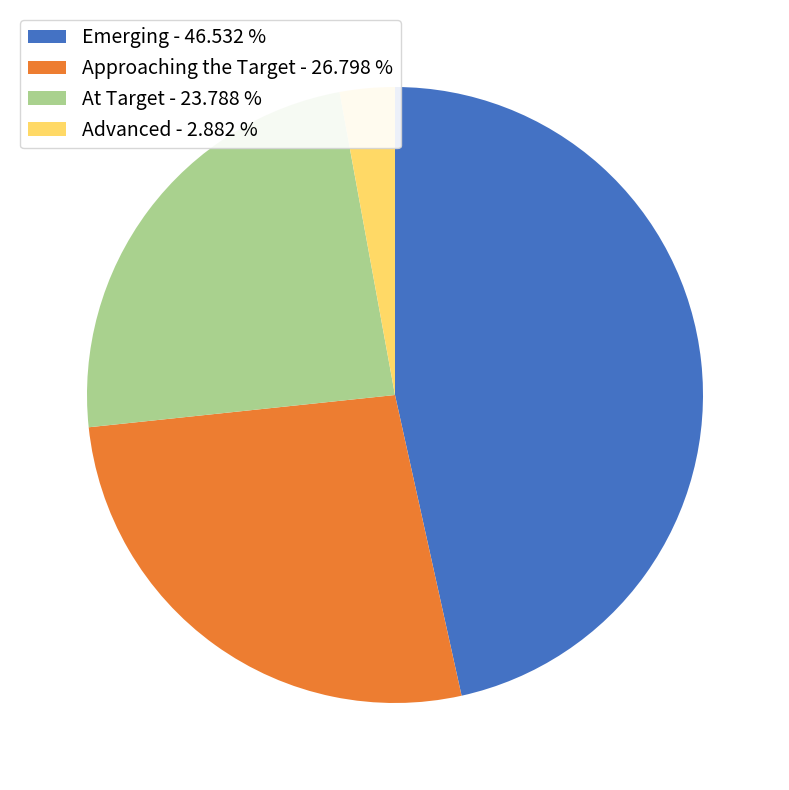

Rank the categories by value from lowest to highest.

Advanced, At Target, Approaching the Target, Emerging